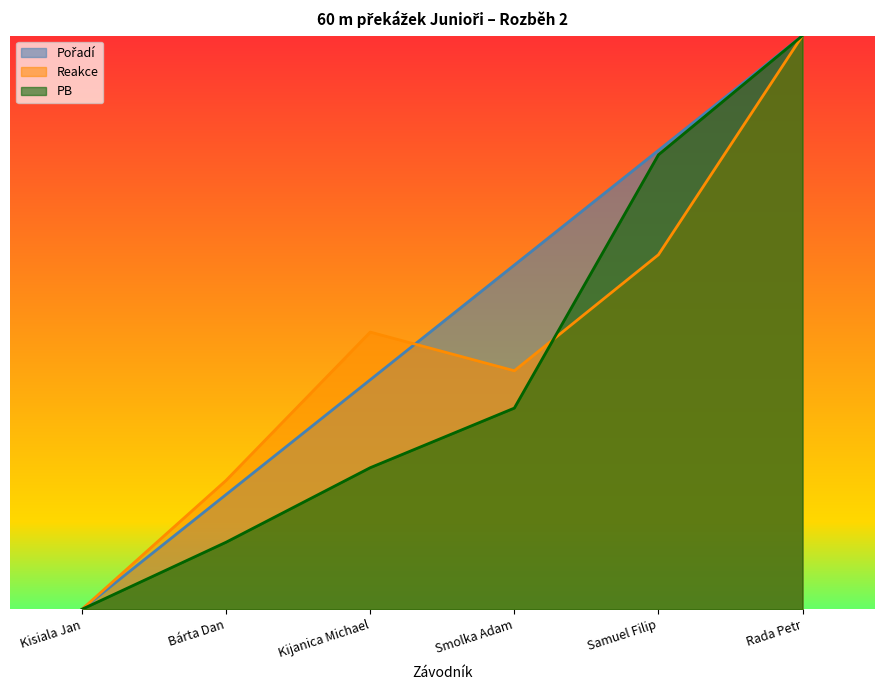

Between Samuel Filip and Bárta Dan, which is larger?

Samuel Filip